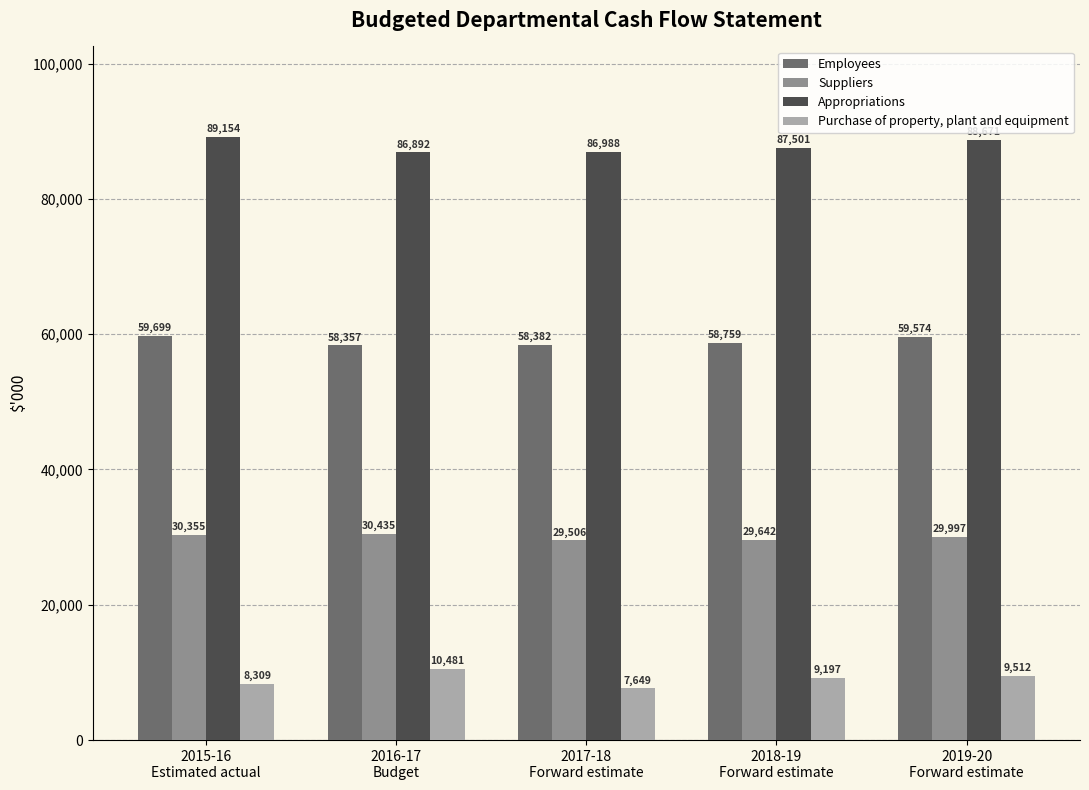

What is the maximum value shown in the chart?

89154